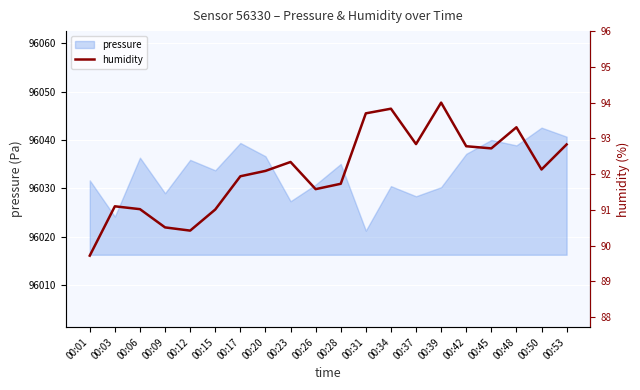

True or false: pressure has a value of 27374.7 at 00:31.

False